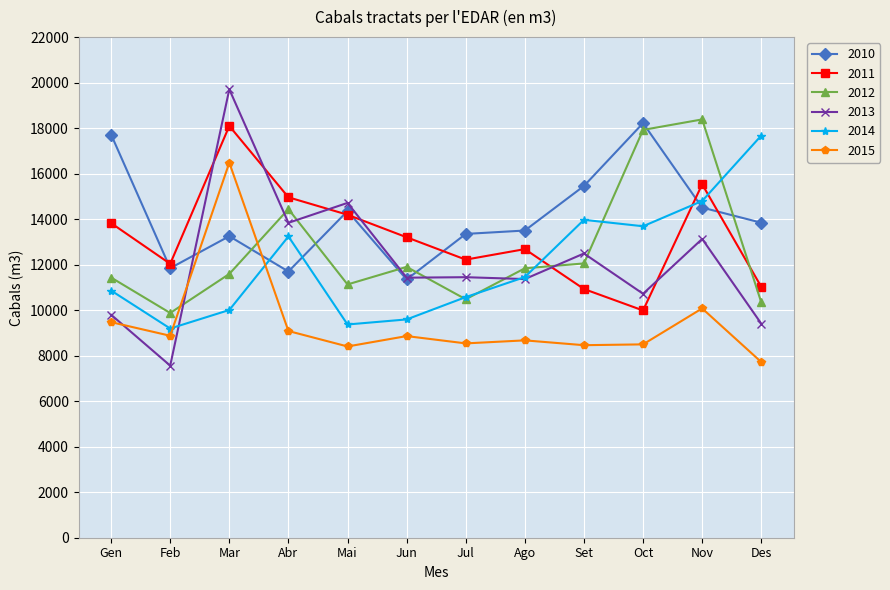

Which series has the largest total across all categories?

2010